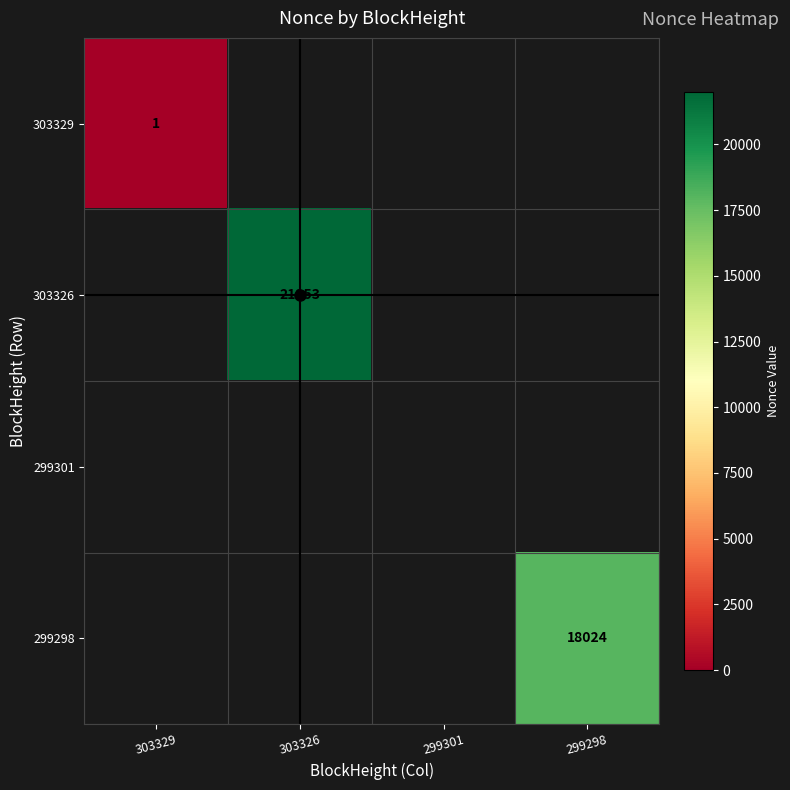

The 299298 series shows 18024 at 299298. True or false?

True